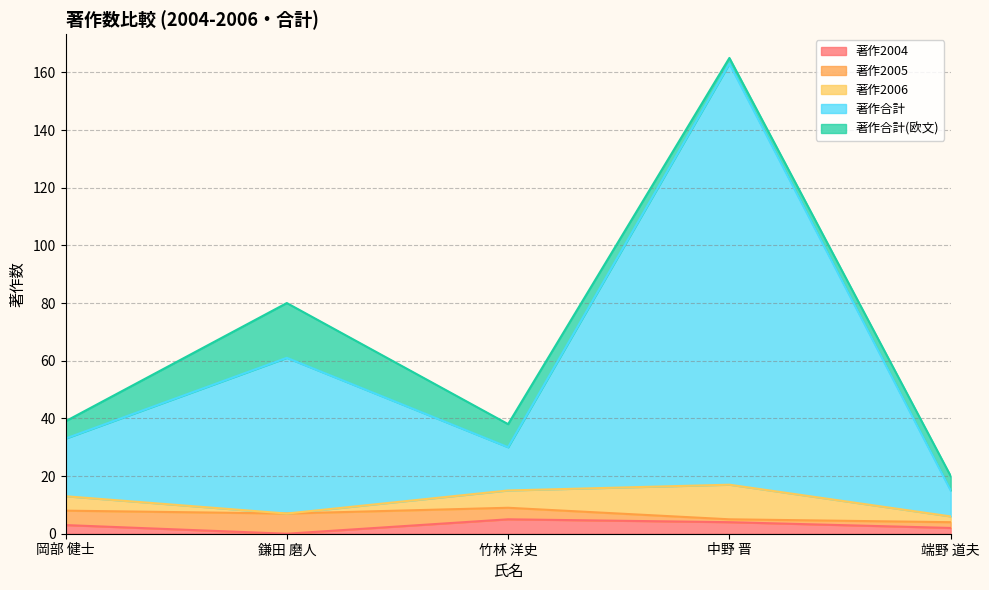

At which label is 著作2006 closest to 6?

竹林 洋史